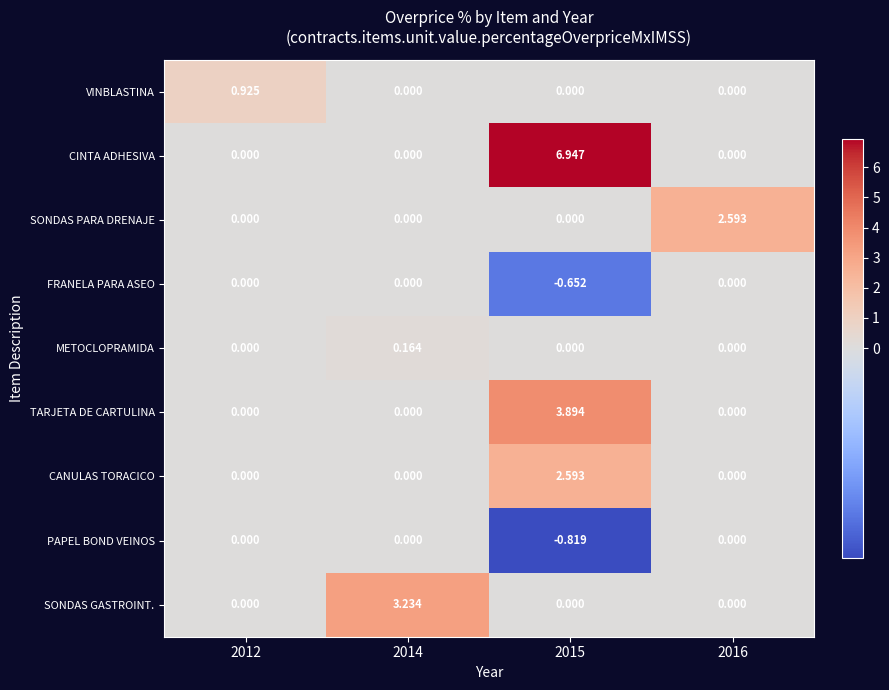

Which series changed the most between 2014 and 2015?

CINTA ADHESIVA